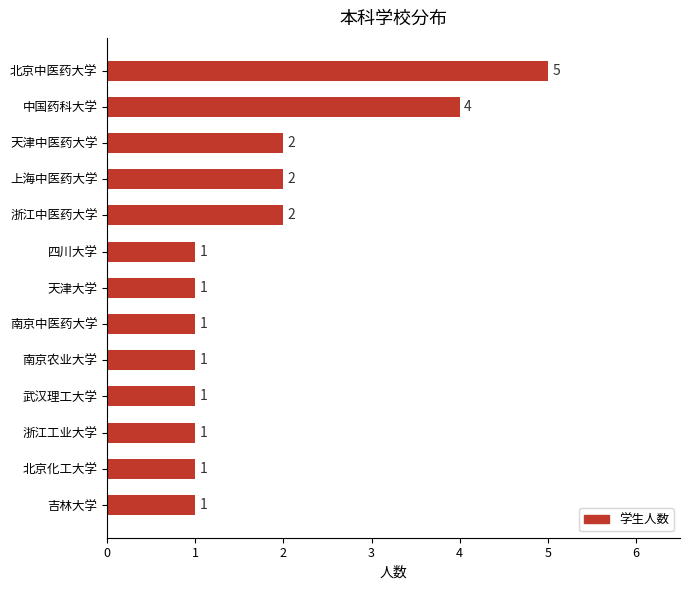

What is the difference between the maximum and minimum values?

4